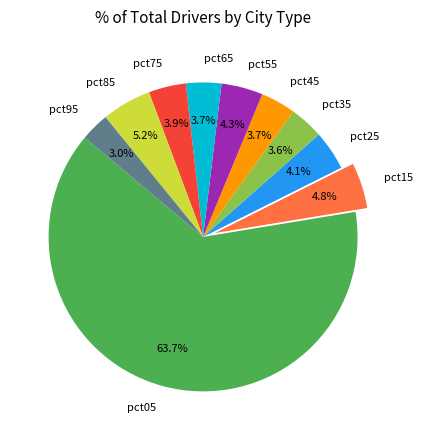

Which category has the biggest portion of the pie?

pct05